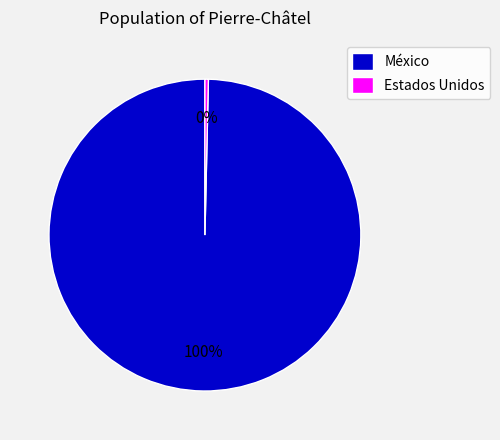

Do Estados Unidos and México together represent more than half of the pie?

Yes